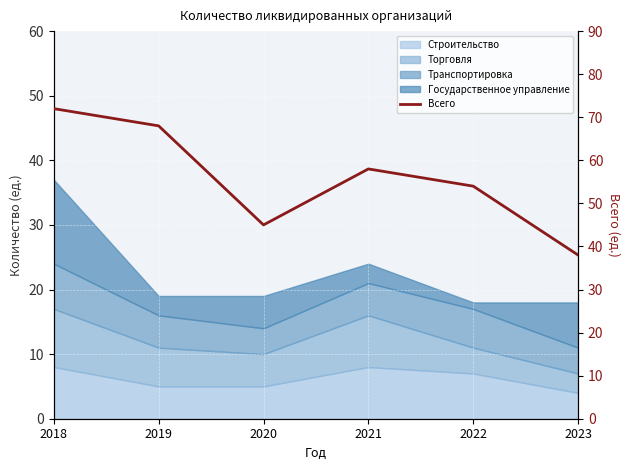

What is the sum of the values at 2019 and 2022?

122